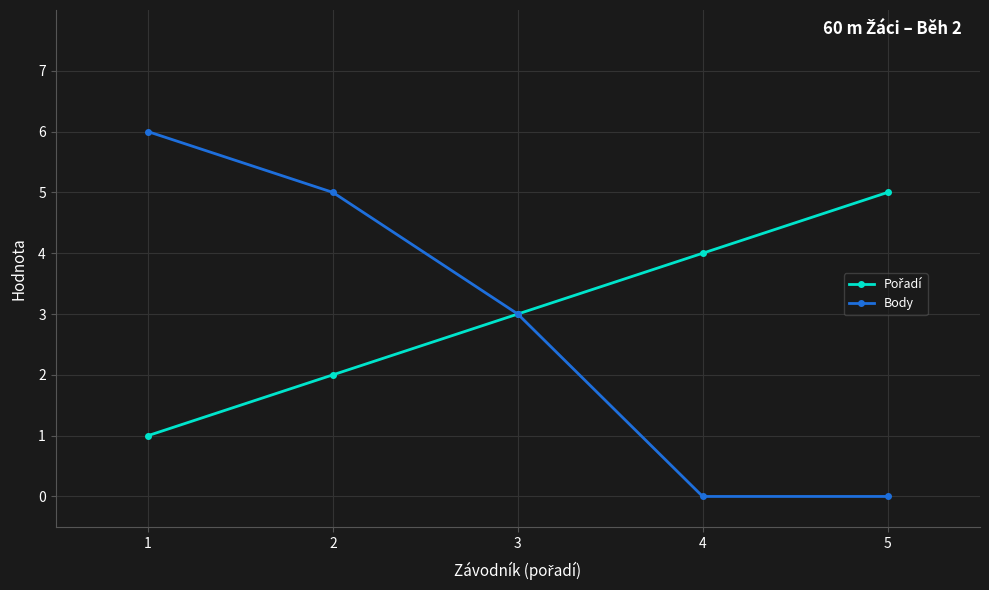

Is it true that Body equals -4 at 5?

False